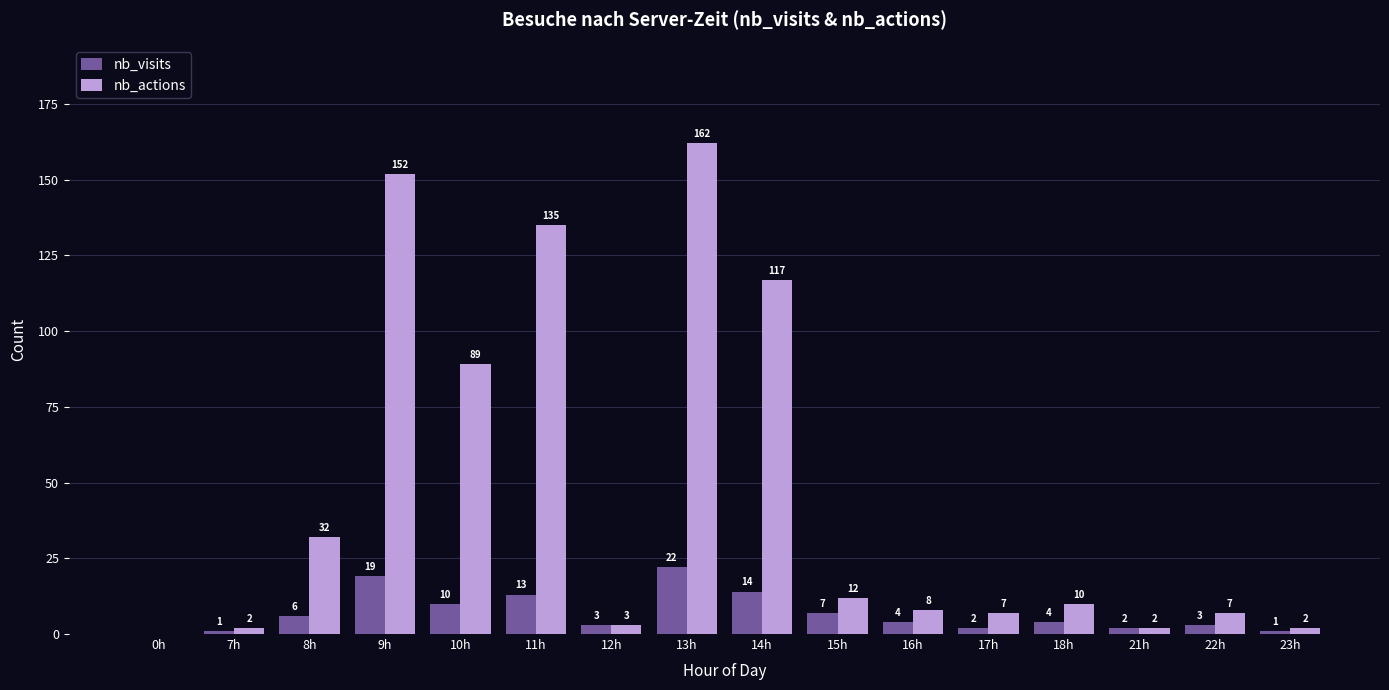

Reading left to right, what are all the values shown in this chart?

nb_visits: 0h=0	7h=1	8h=6	9h=19	10h=10	11h=13	12h=3	13h=22	14h=14	15h=7	16h=4	17h=2	18h=4	21h=2	22h=3	23h=1
nb_actions: 0h=0	7h=2	8h=32	9h=152	10h=89	11h=135	12h=3	13h=162	14h=117	15h=12	16h=8	17h=7	18h=10	21h=2	22h=7	23h=2